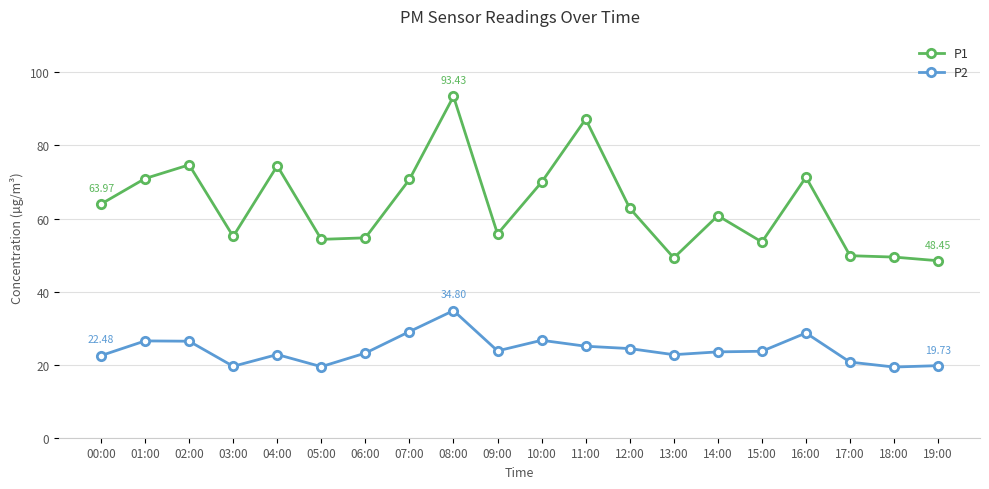

What are all the series names shown in the legend?

P1, P2